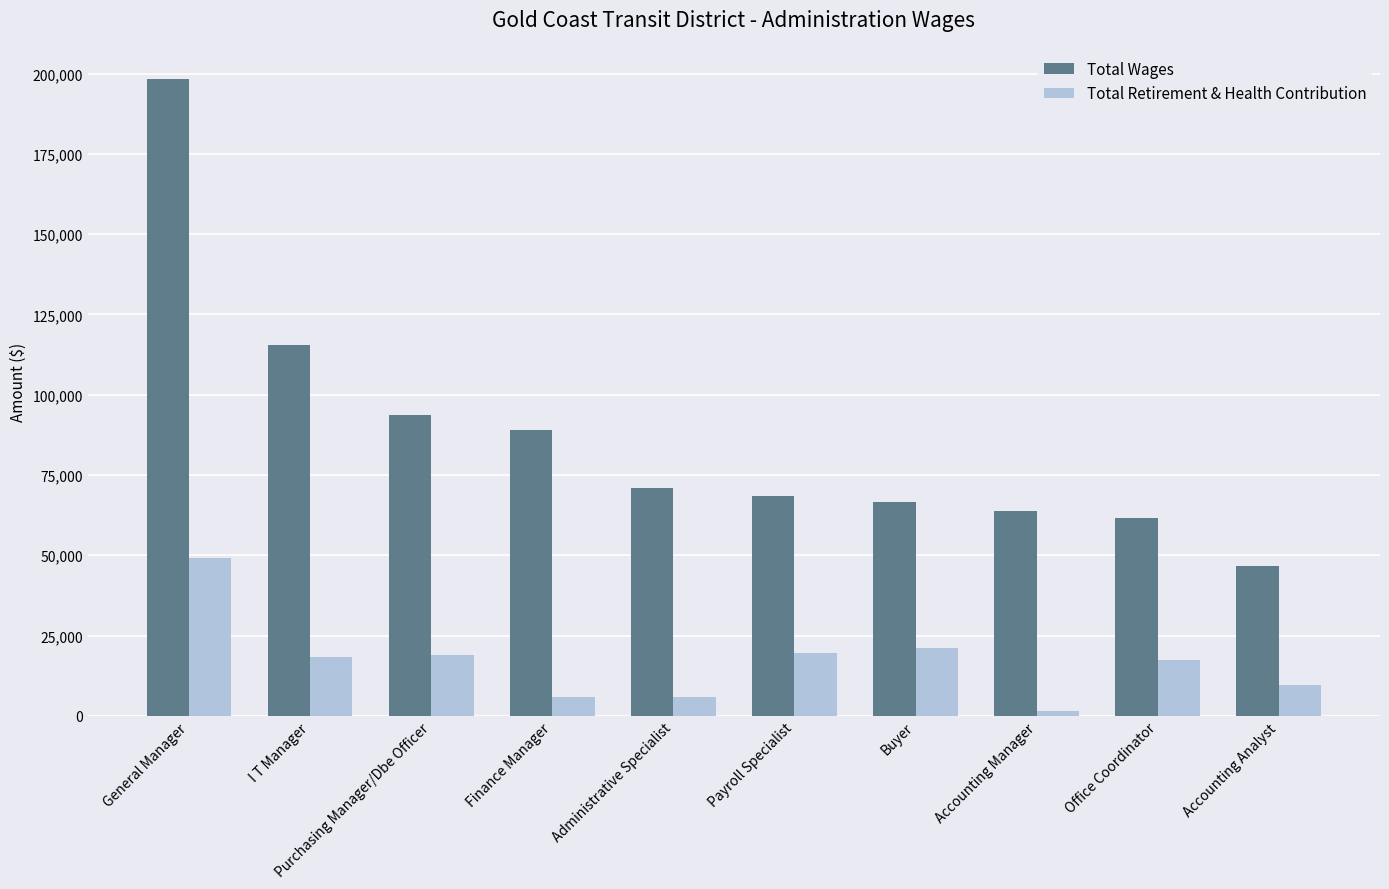

How many bars are there in each group?

2